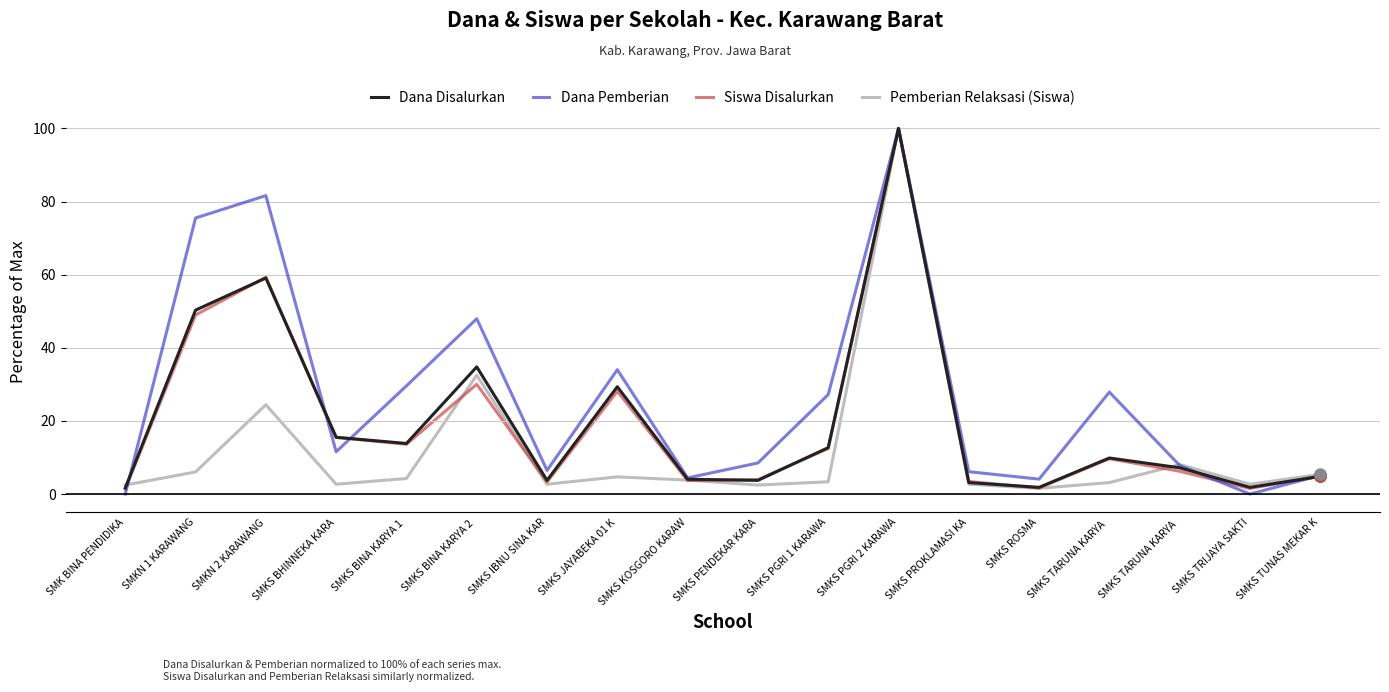

What is the difference between the Dana Pemberian values at SMKS IBNU SINA KAR and SMKN 1 KARAWANG?

69.0